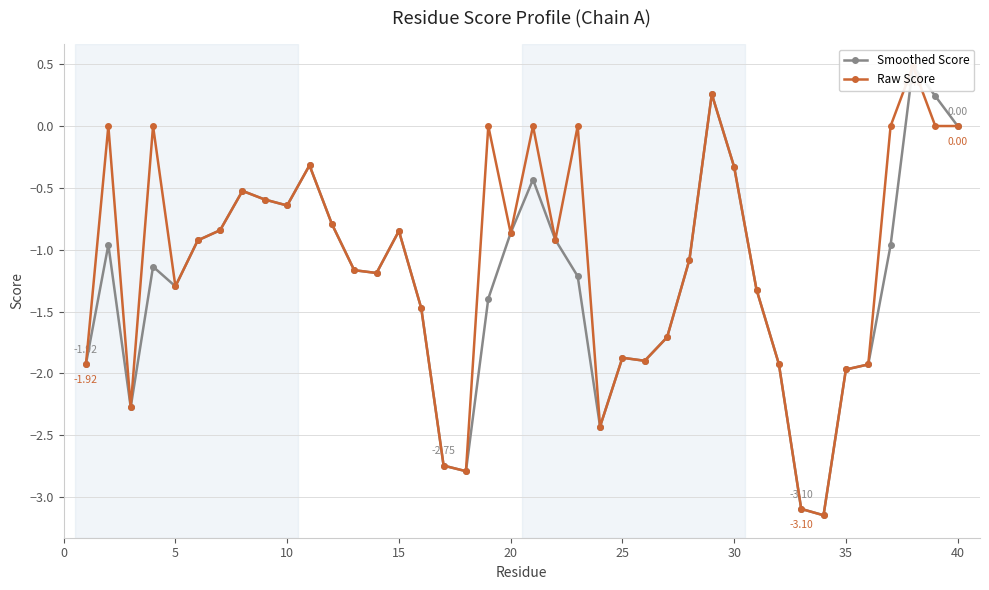

True or false: Smoothed Score and Raw Score cross at least once.

False